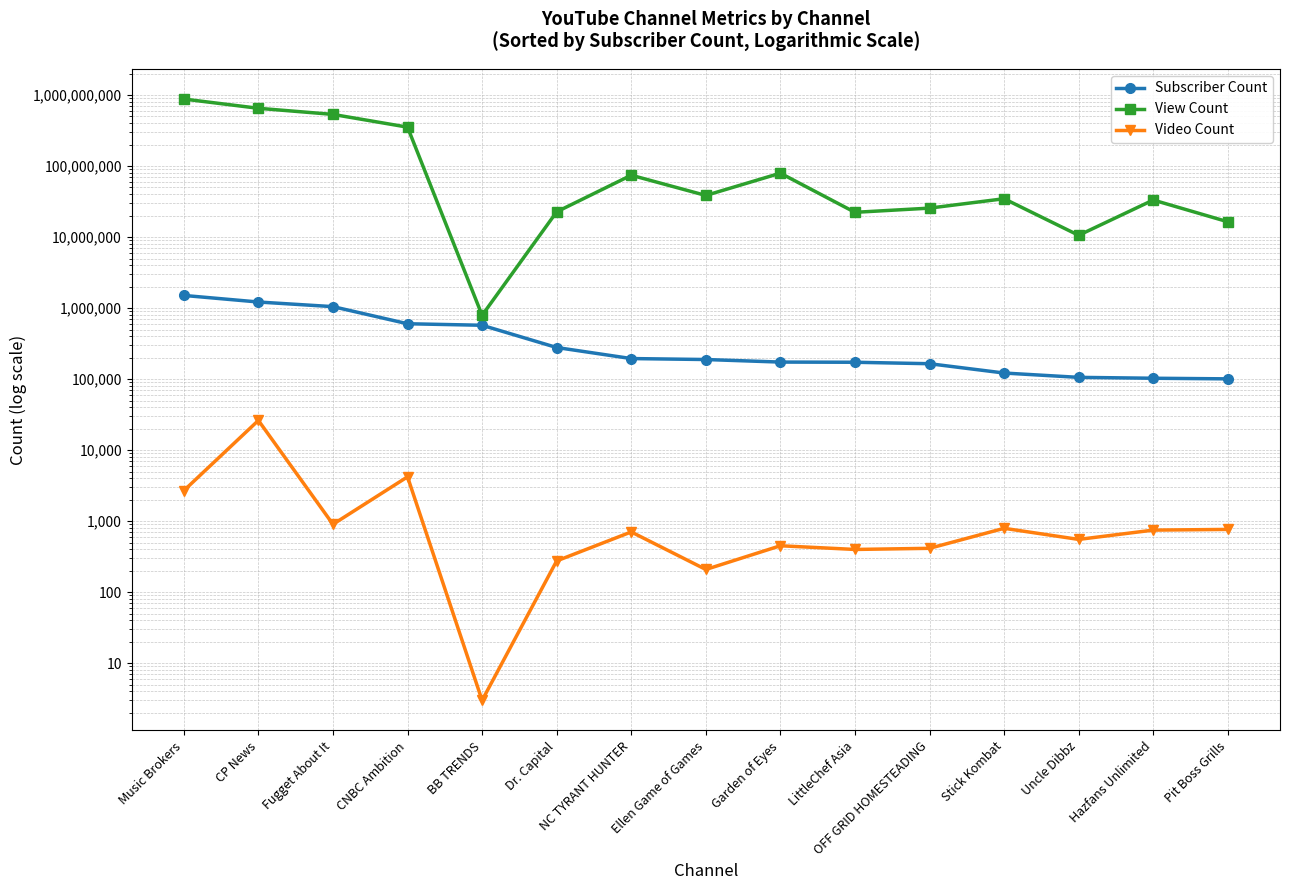

Is it true that Subscriber Count equals 44896 at Garden of Eyes?

False